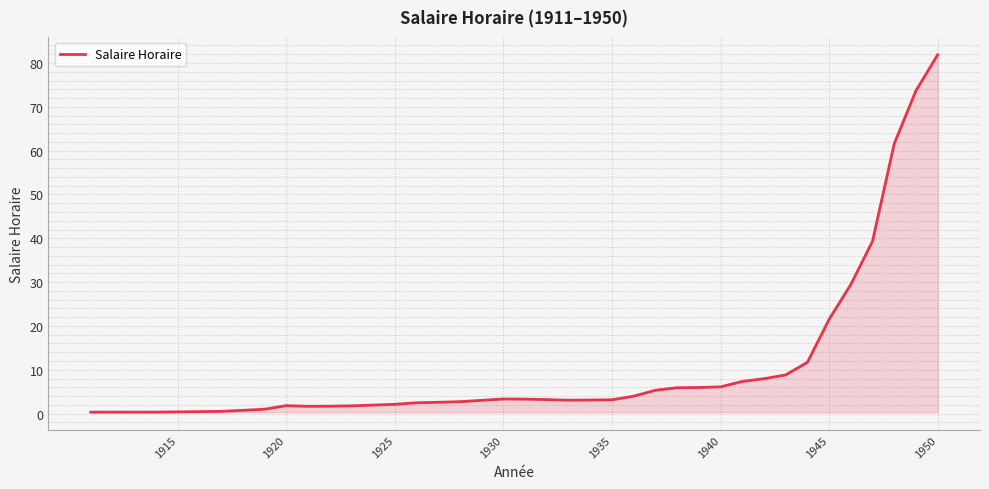

What is the greatest value displayed?

81.9